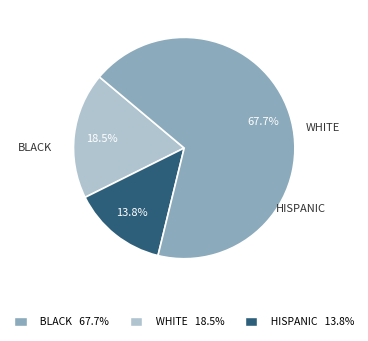

What portion of the pie excludes HISPANIC 13.8%?

32.3%